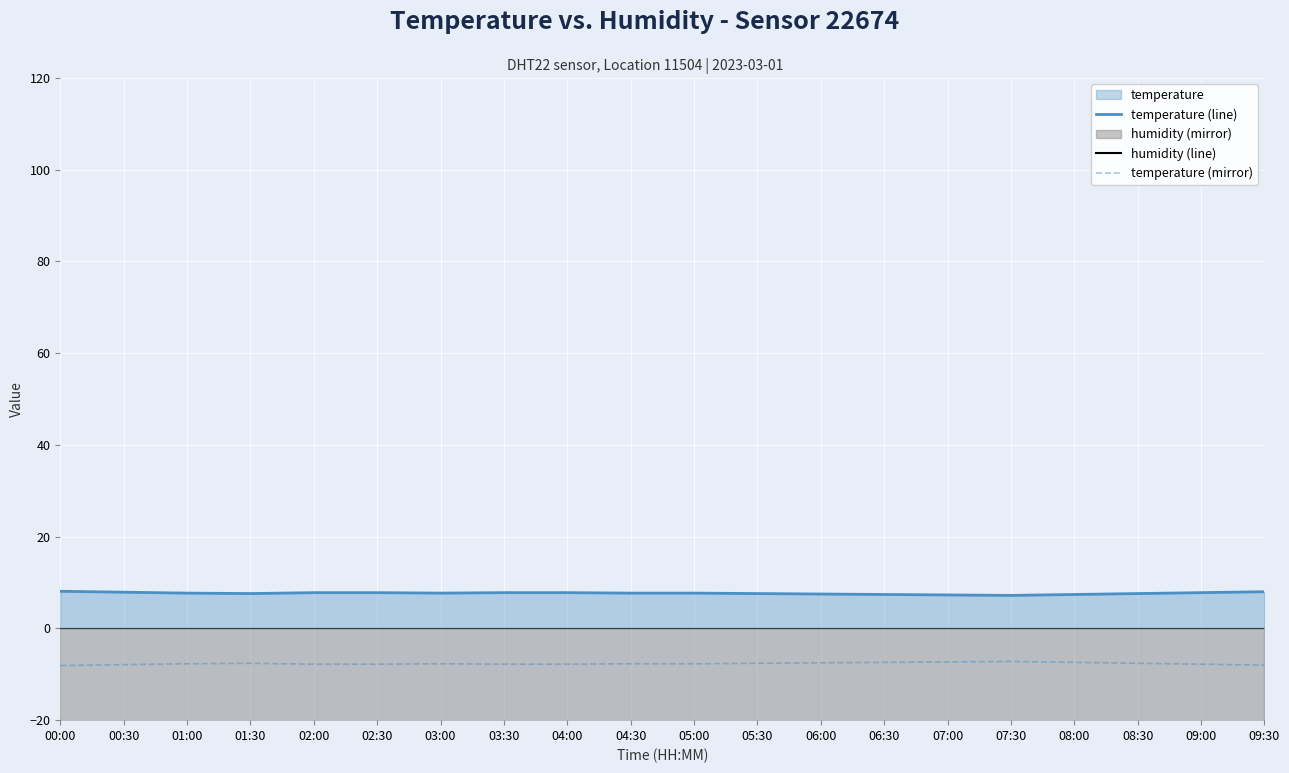

Is it true that temperature (line) equals 9.9 at 06:30?

False